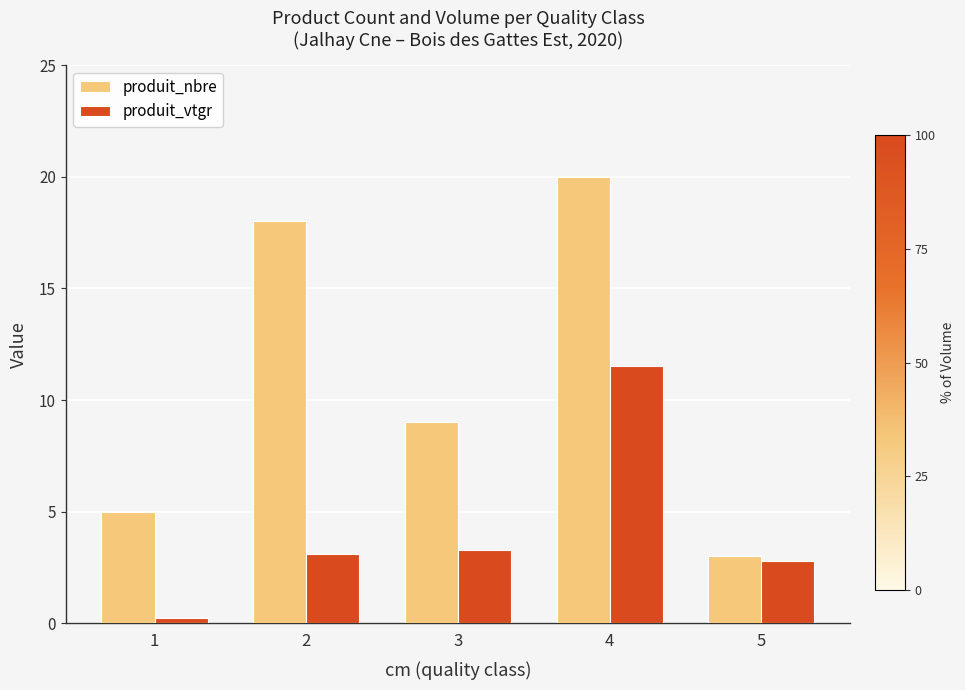

Count the number of categories in the chart.

5